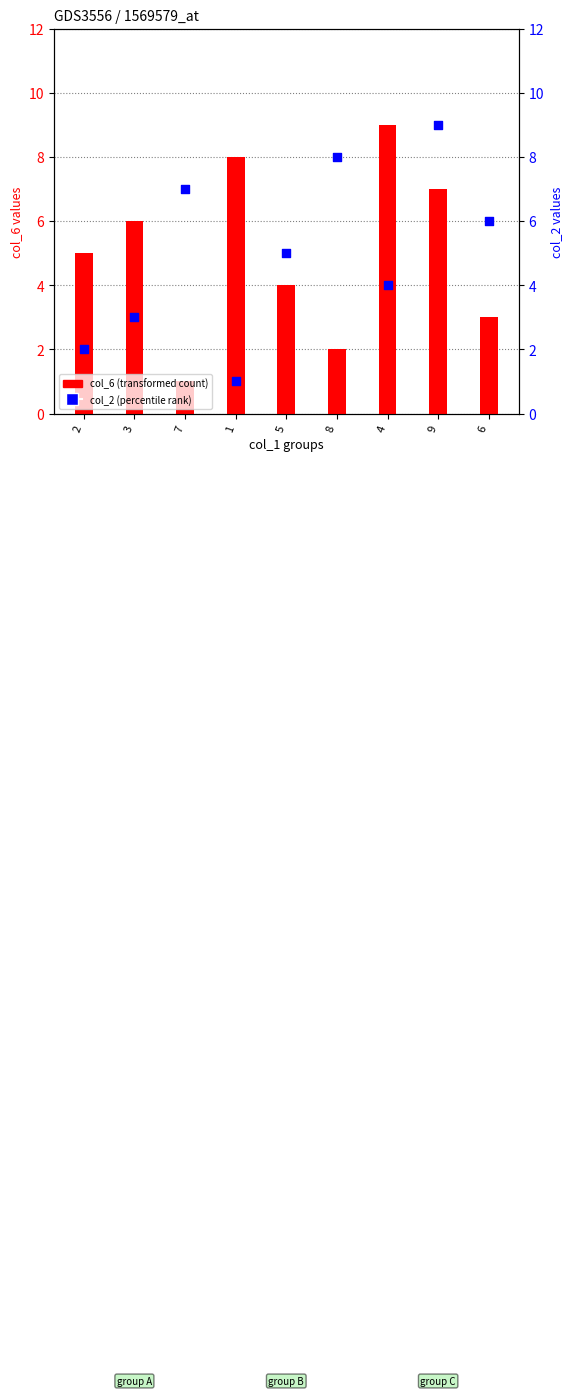

What are all the series names shown in the legend?

col_6 (transformed count), col_2 (percentile rank)